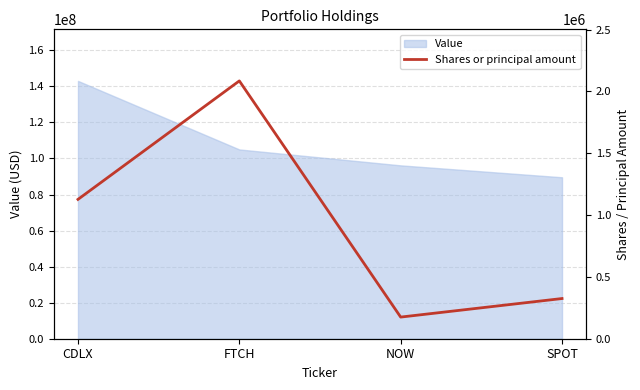

What is the difference between the maximum and second lowest values?

1760000